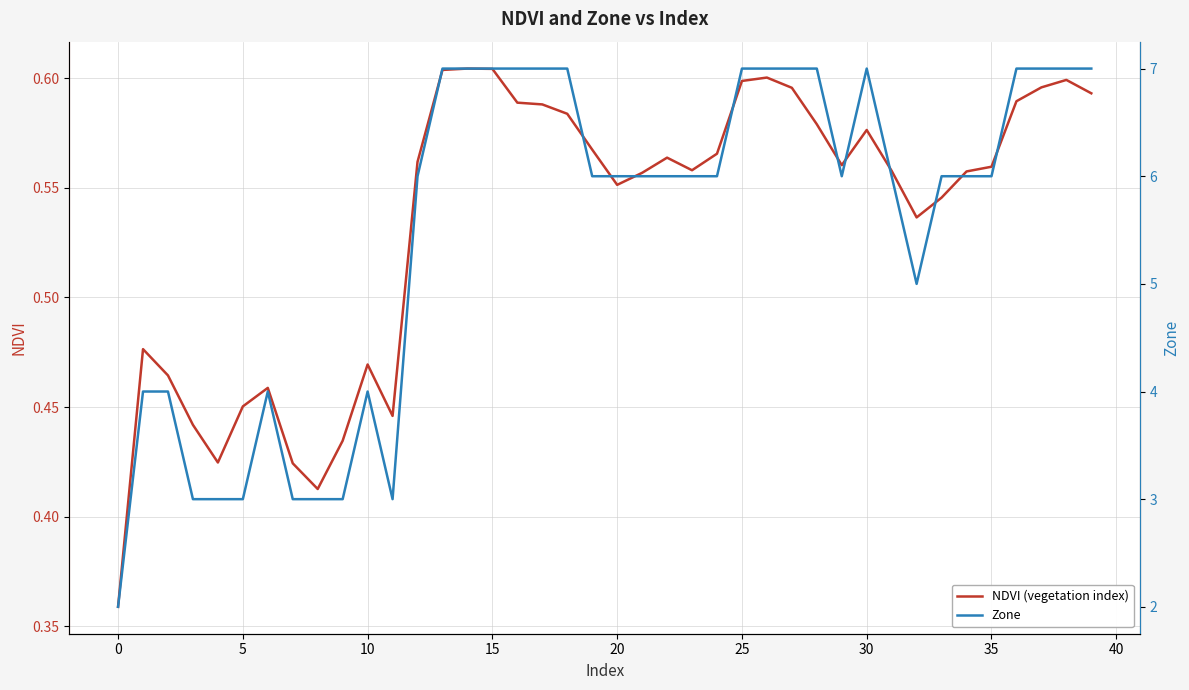

How many lines are shown in the chart?

2